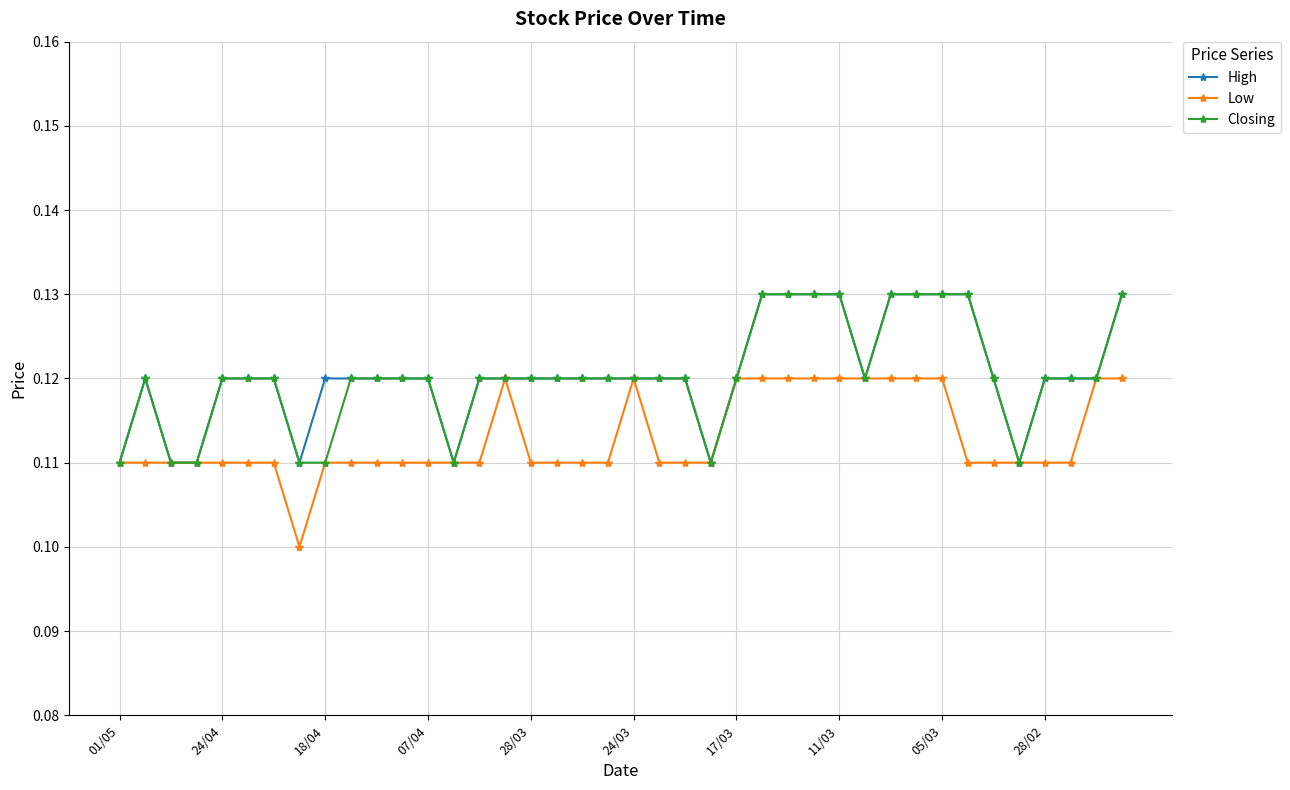

At how many categories does at least one series exceed 0?

40